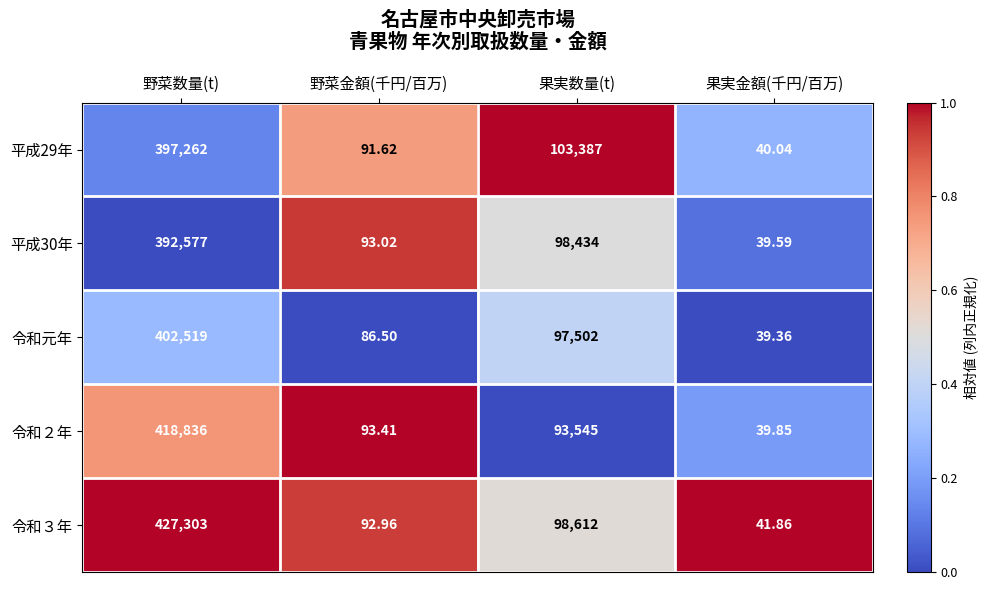

Which series has the largest total across all categories?

令和３年